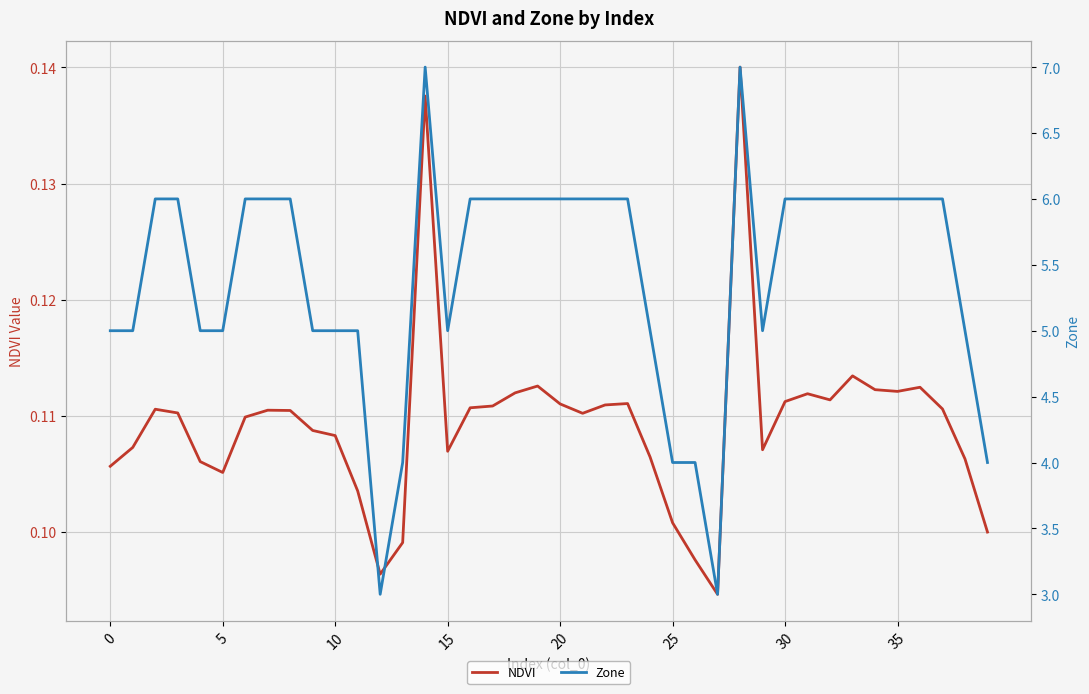

Which has a higher value, 38 or 14?

14